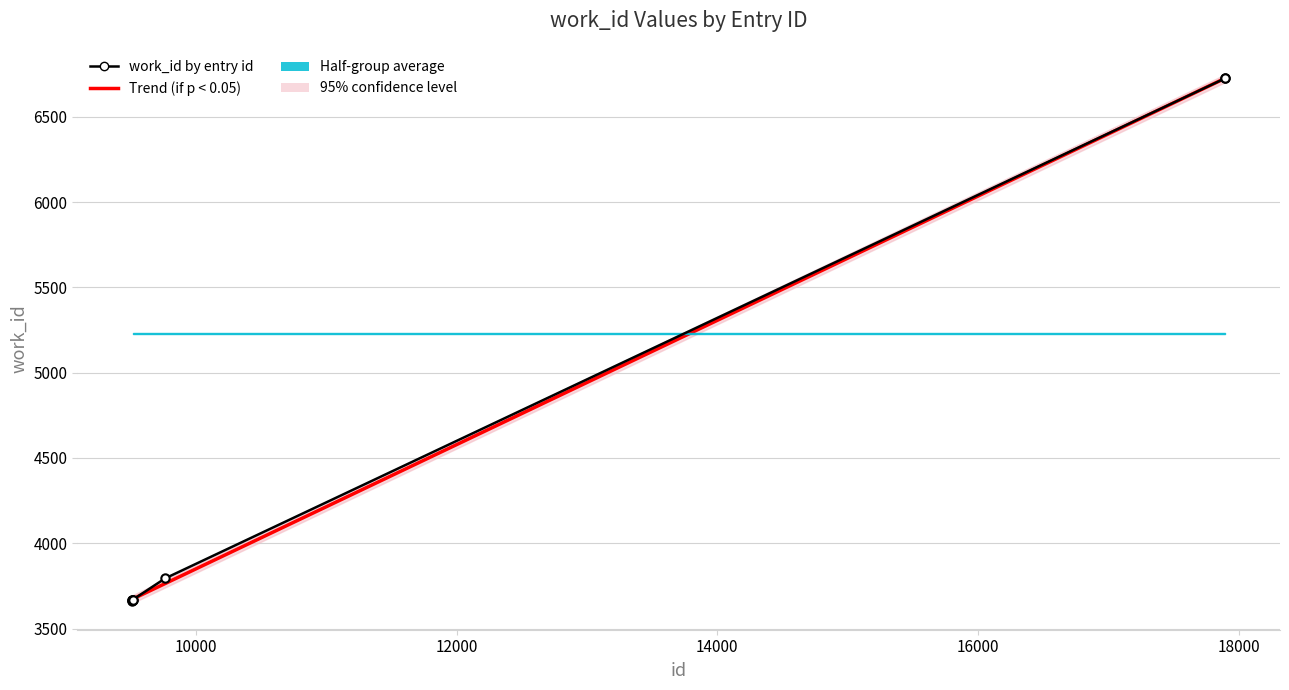

How many times do Trend (if p < 0.05) and work_id by entry id cross each other?

2